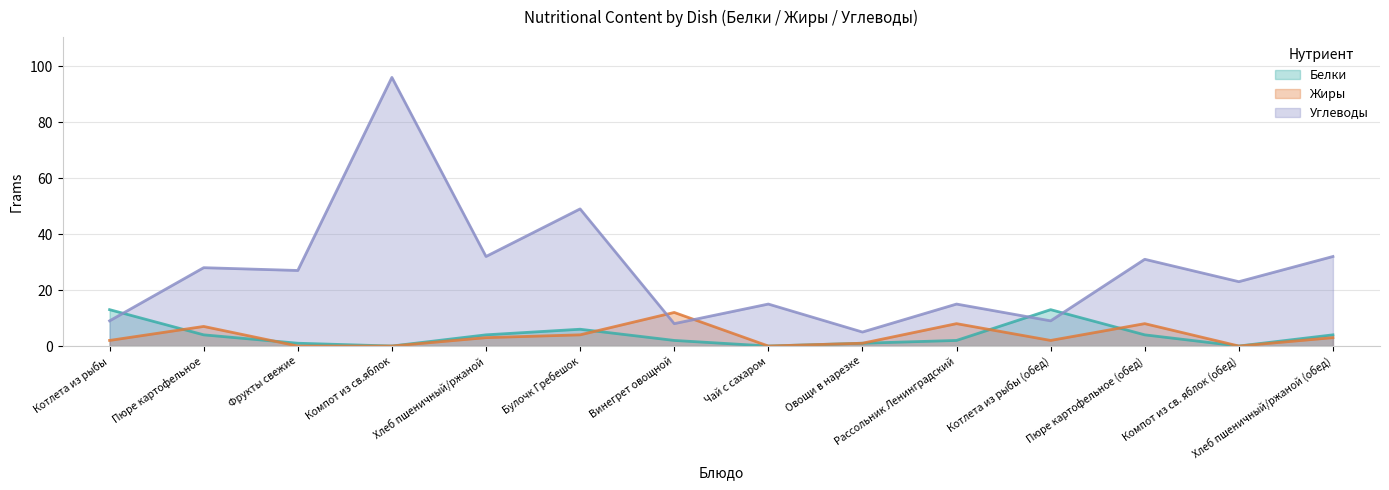

Does the chart display data point markers on the line(s)?

No